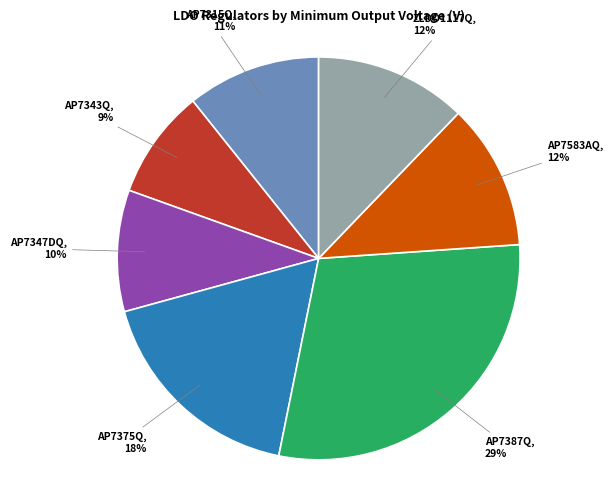

To the nearest percent, what is the average slice percentage?

14%